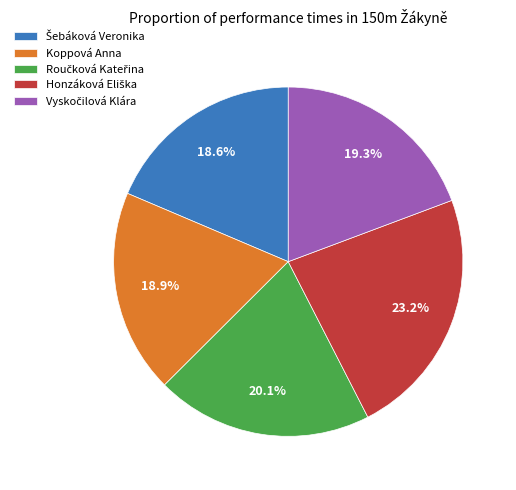

Does any single category account for the majority?

No